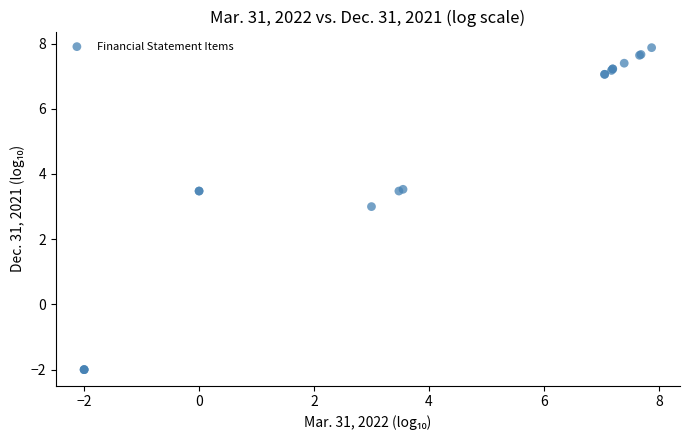

What Y value in the scatter plot is closest to 2?

3.0